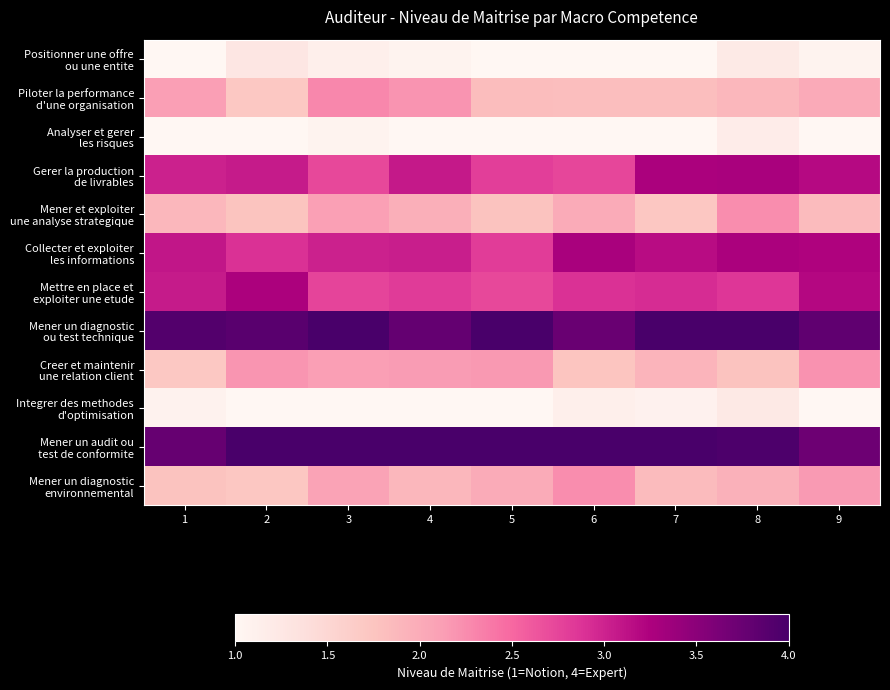

What is the minimum value shown in the chart?

1.0